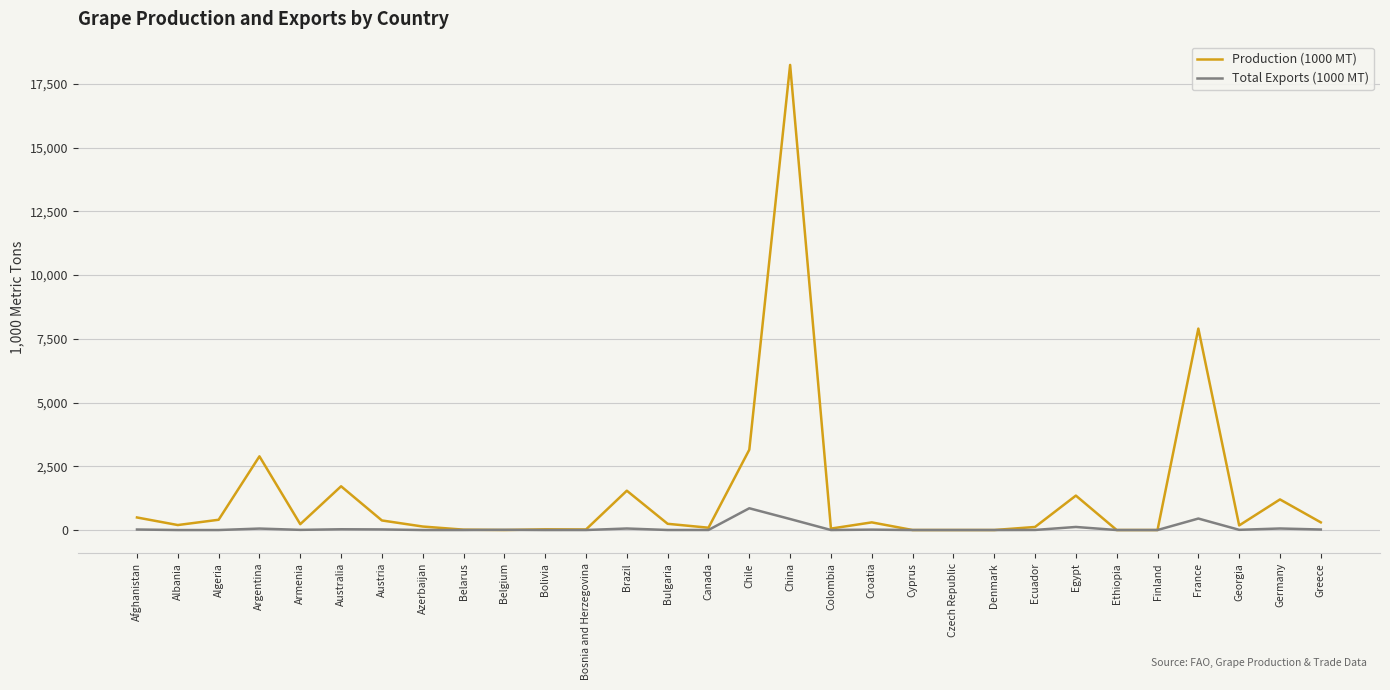

How many lines are shown in the chart?

2